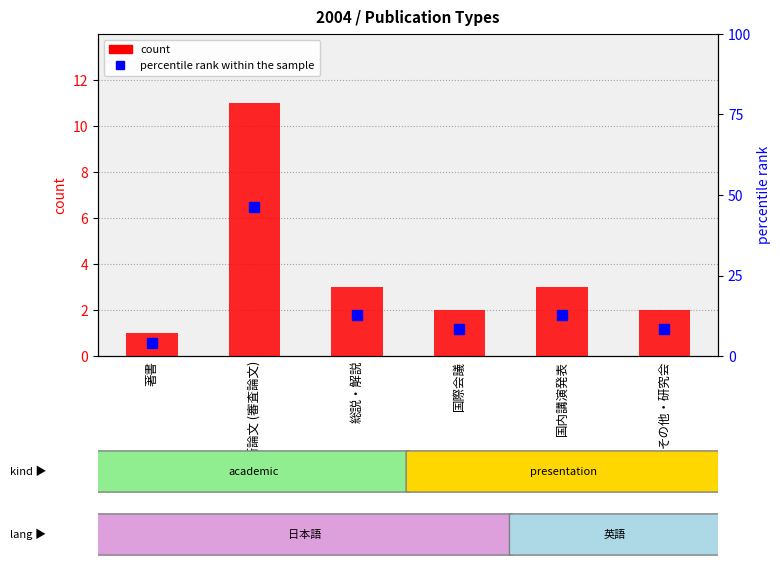

The chart shows a value of 3 at 総説・解説. True or false?

True